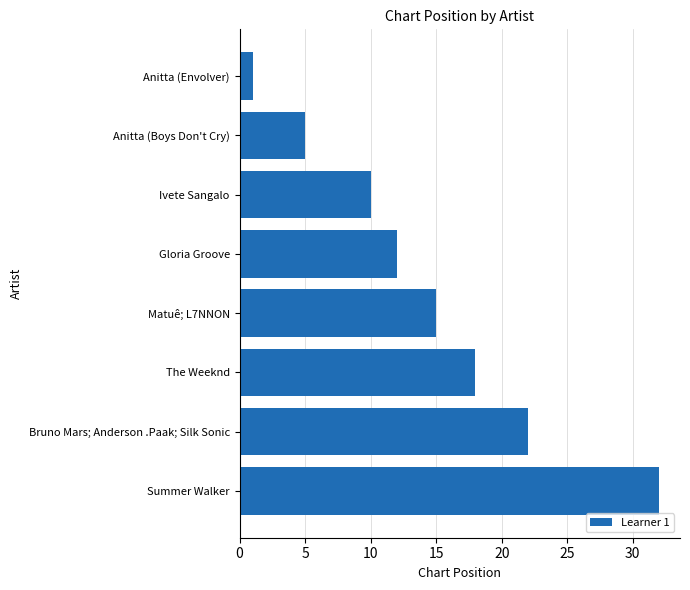

Between Ivete Sangalo and Anitta (Boys Don't Cry), which is larger?

Ivete Sangalo